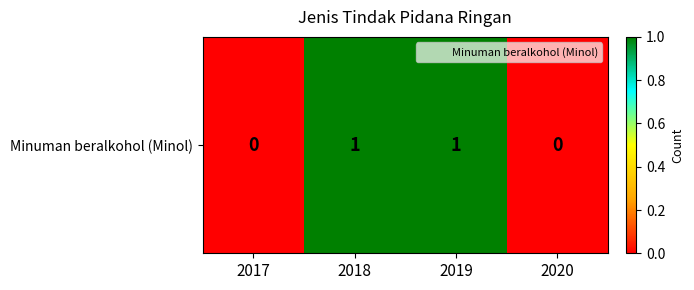

What is the change in value from 2017 to 2019?

+1